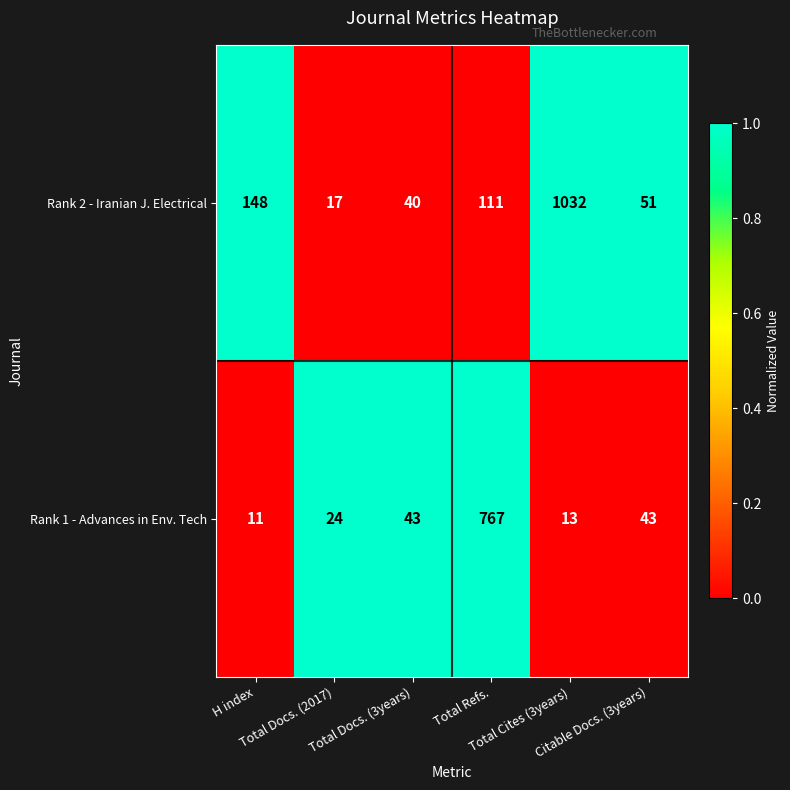

Which series has the largest total across all categories?

Rank 2 - Iranian J. Electrical